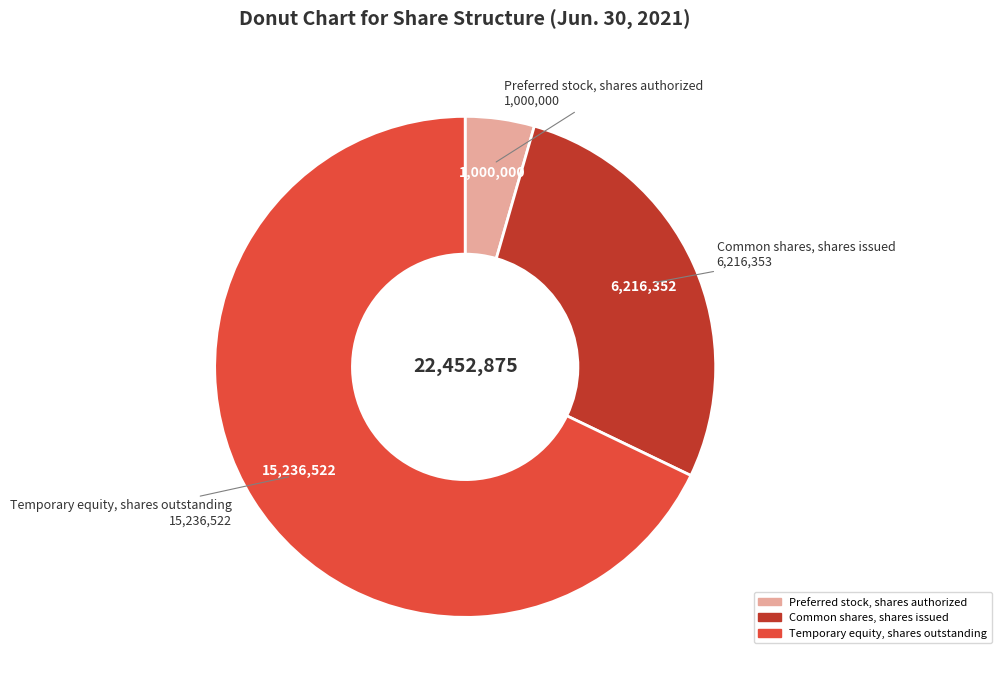

What is the ratio of the value at Temporary equity, shares outstanding to the value at Preferred stock, shares authorized?

15.2